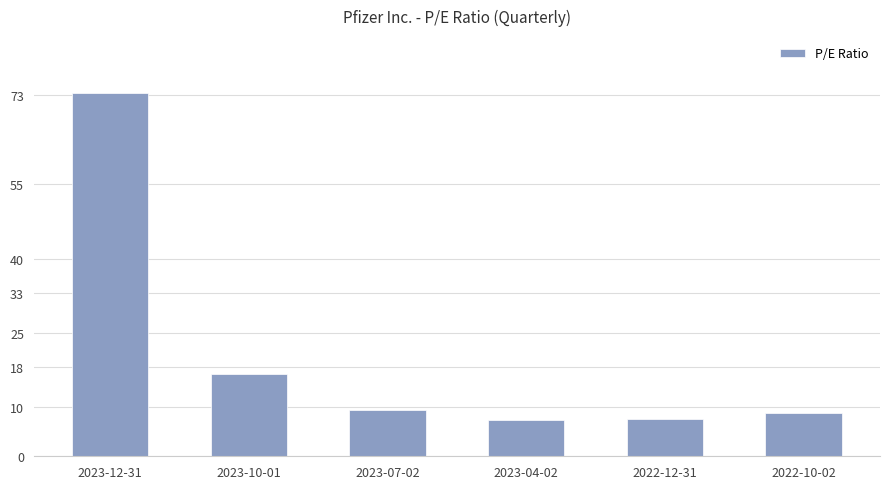

The chart shows a value of 4.3 at 2022-10-02. True or false?

False